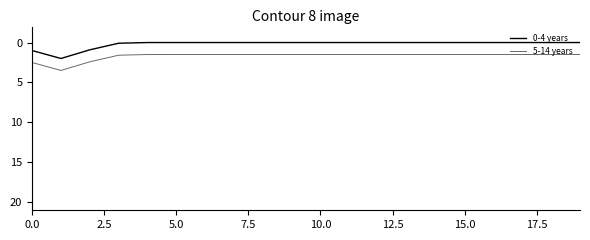

True or false: 0-4 years and 5-14 years cross at least once.

False